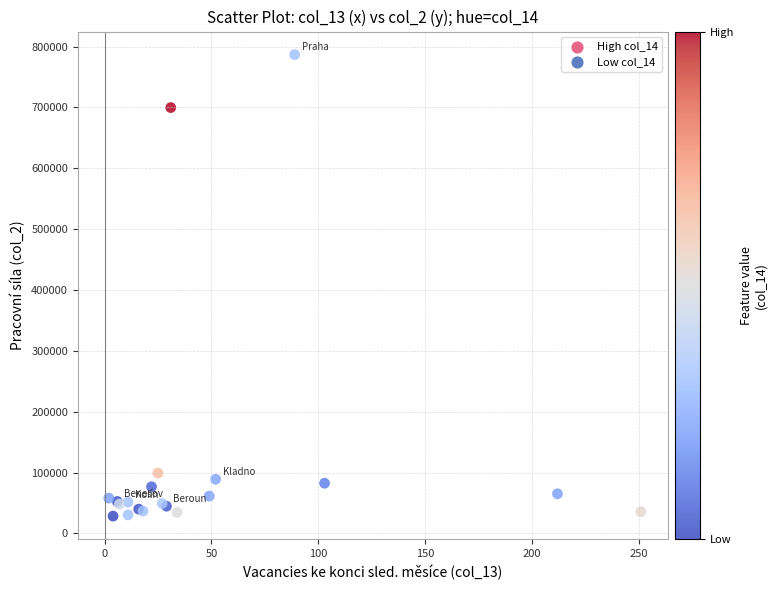

What Y value in the scatter plot is closest to 407622?

699787